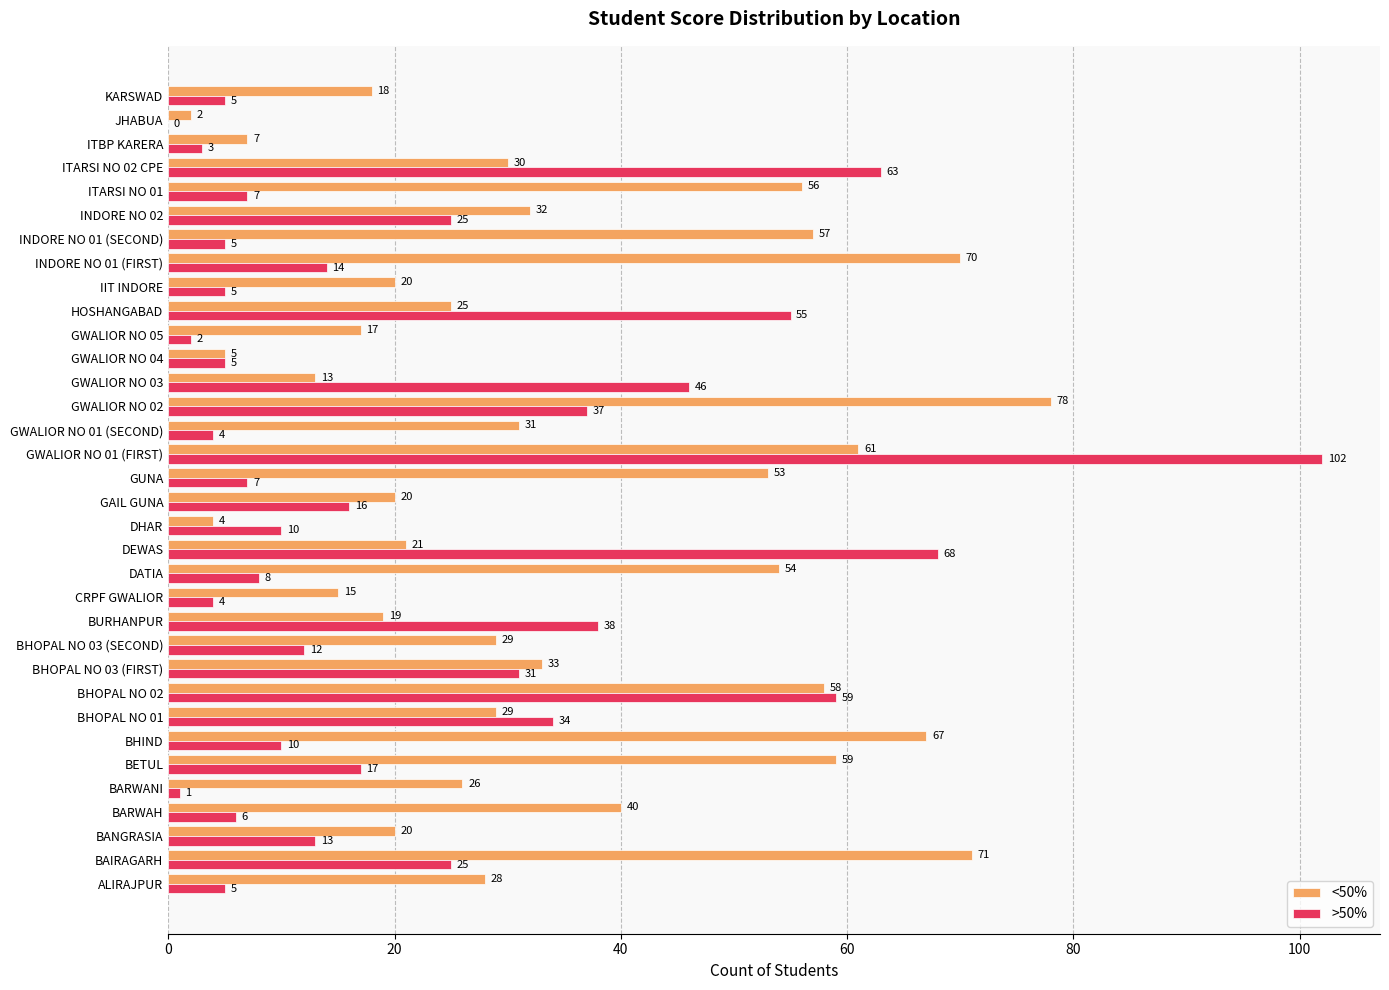

What is the sum of all >50% values?

742